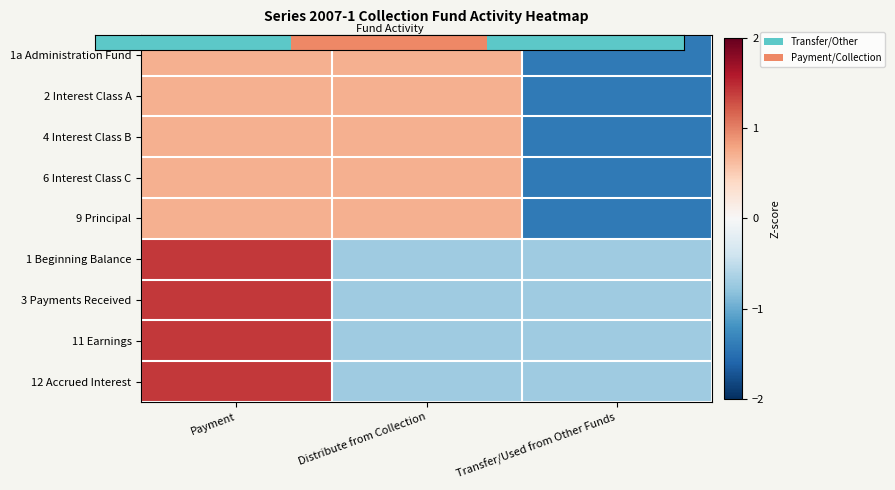

Which category has the highest value across all series?

Payment